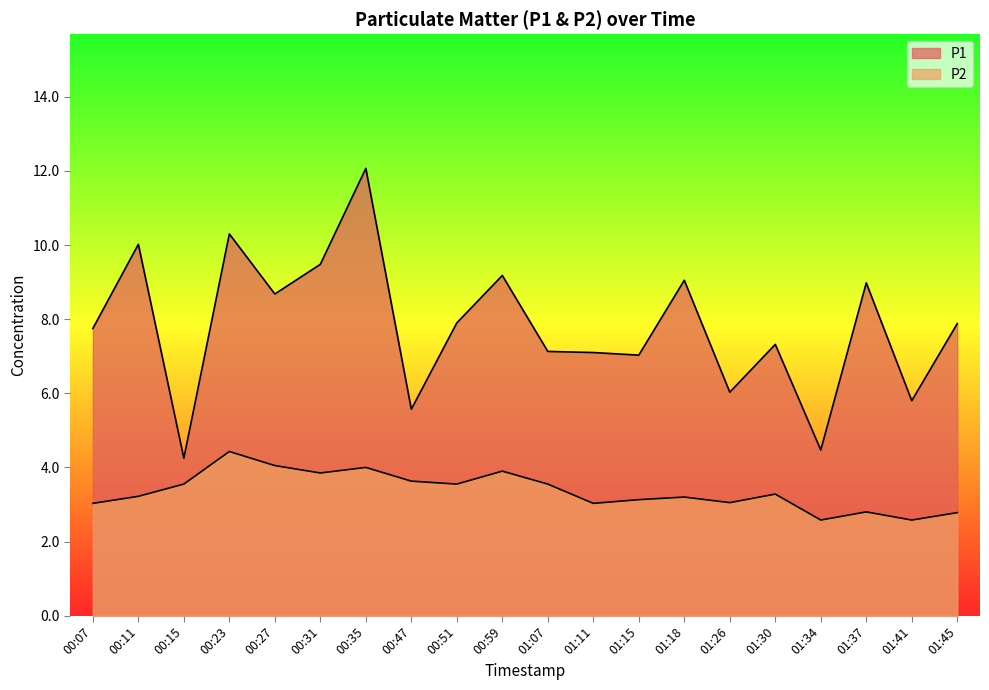

What is the label of the 11th point from the left?

01:07